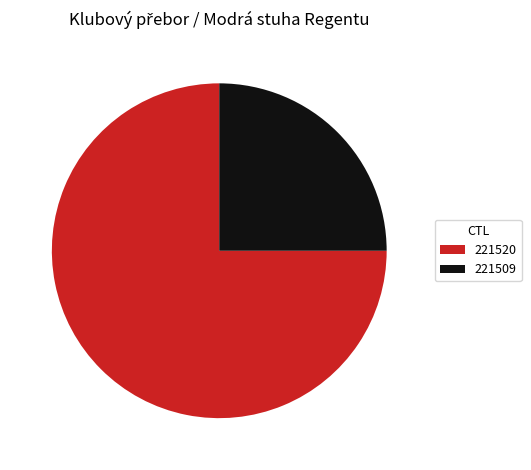

How many slices are in this pie chart?

2